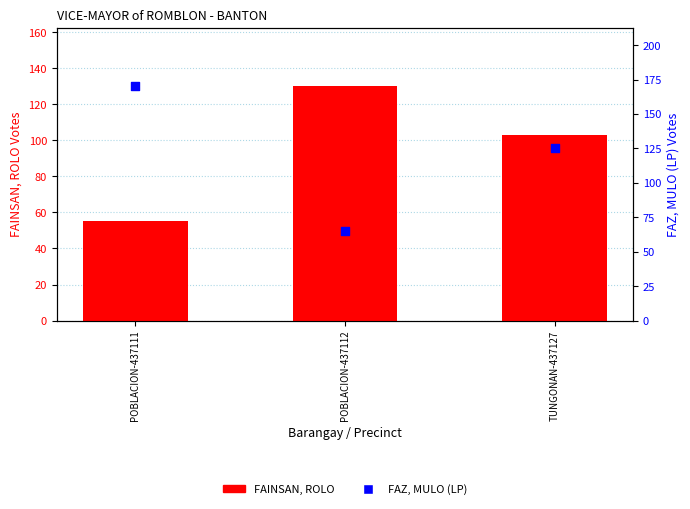

Is the value of FAZ, MULO (LP) at POBLACION-437111 greater than the value of FAINSAN, ROLO at POBLACION-437112?

Yes